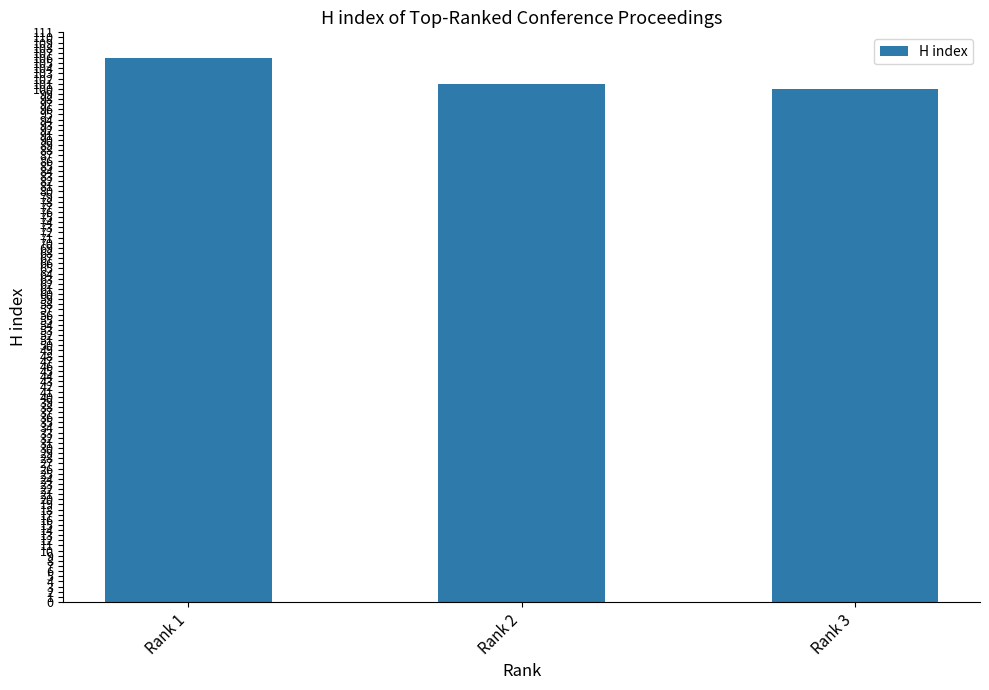

What is the greatest value displayed?

106